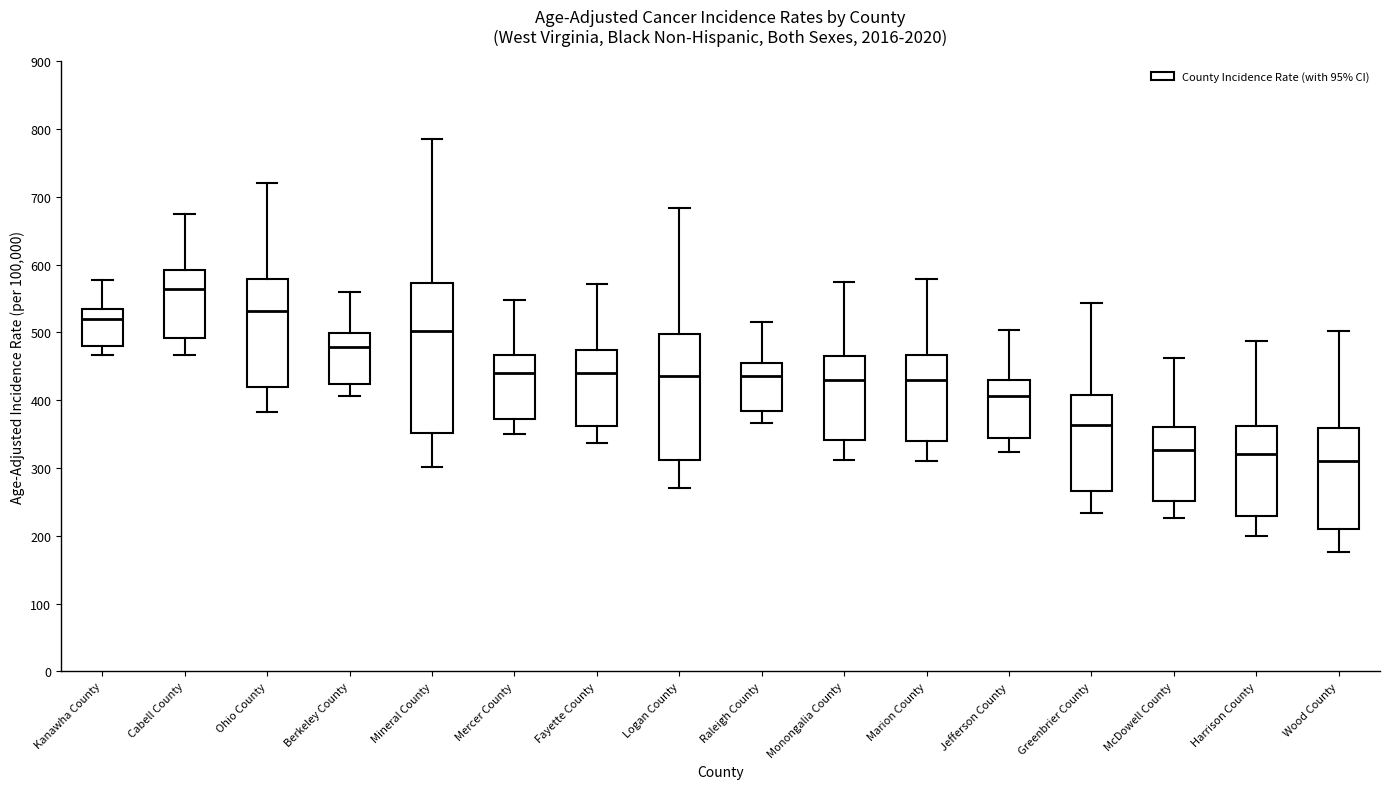

Where does the lower whisker of the box for Mineral County end on the y-axis? The values are not printed on the chart, so give them approximately, as read against the axis.

300